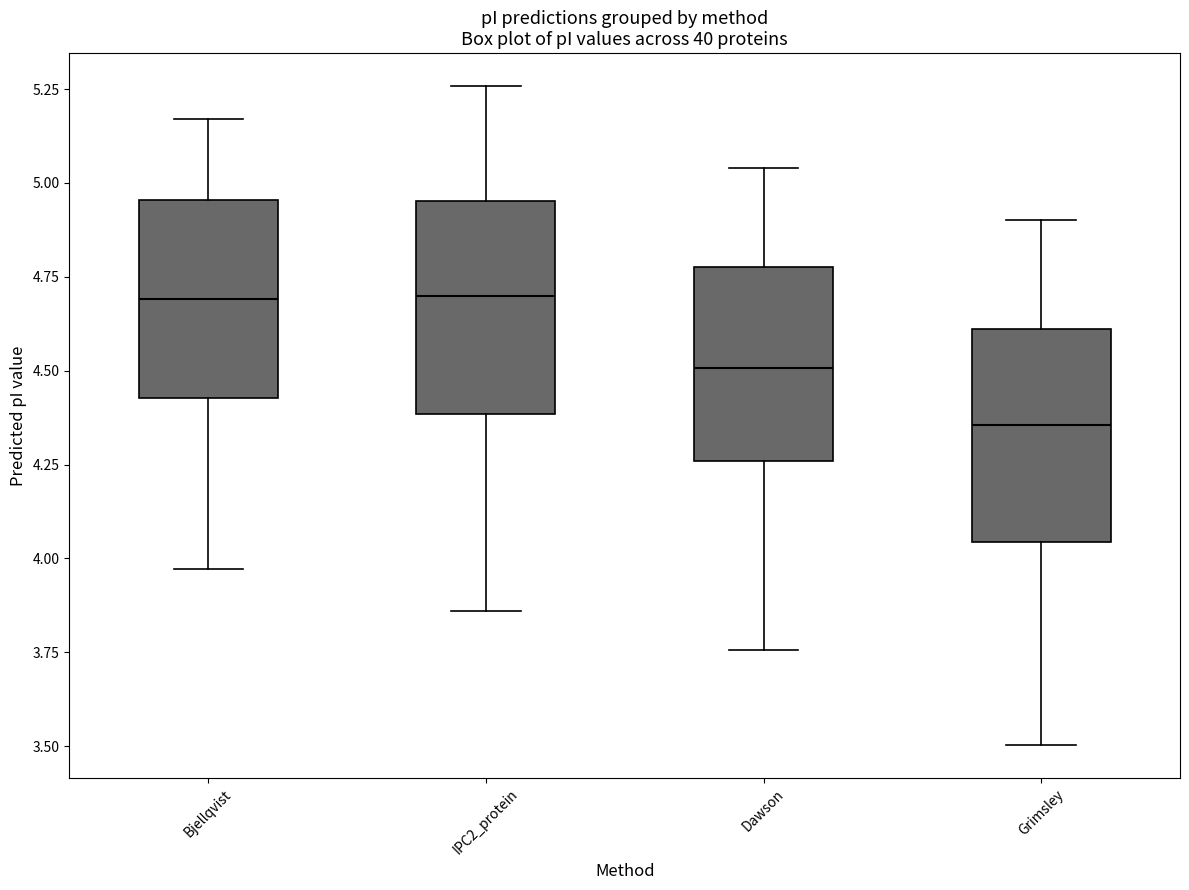

Which box's median line is the lowest?

Grimsley